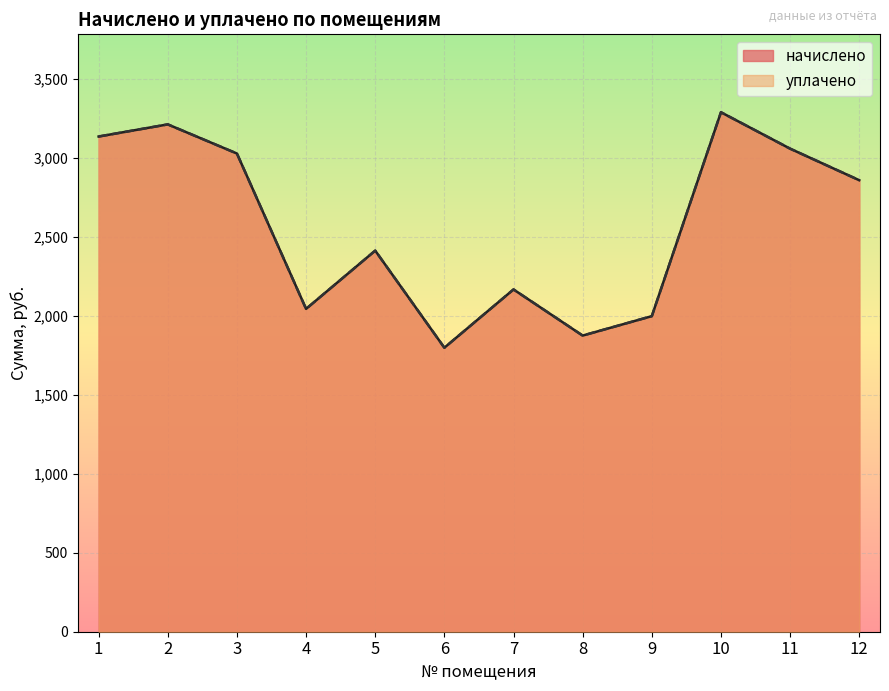

What is the value of the начислено point at the 2nd from the left?

3210.2